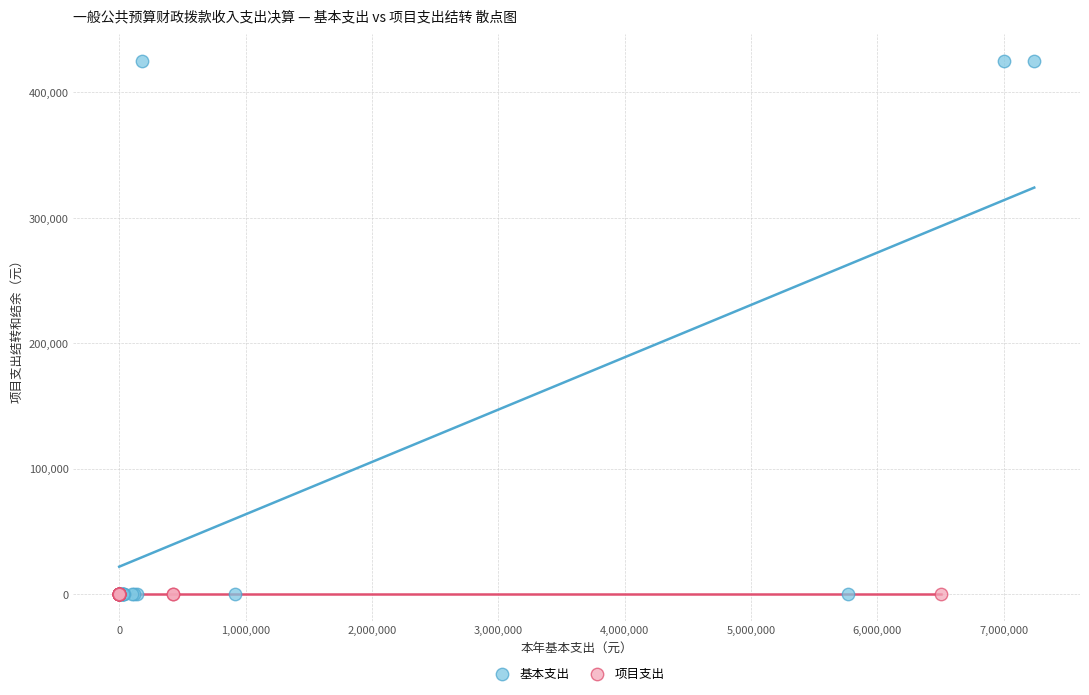

Which series reaches the maximum Y coordinate?

基本支出